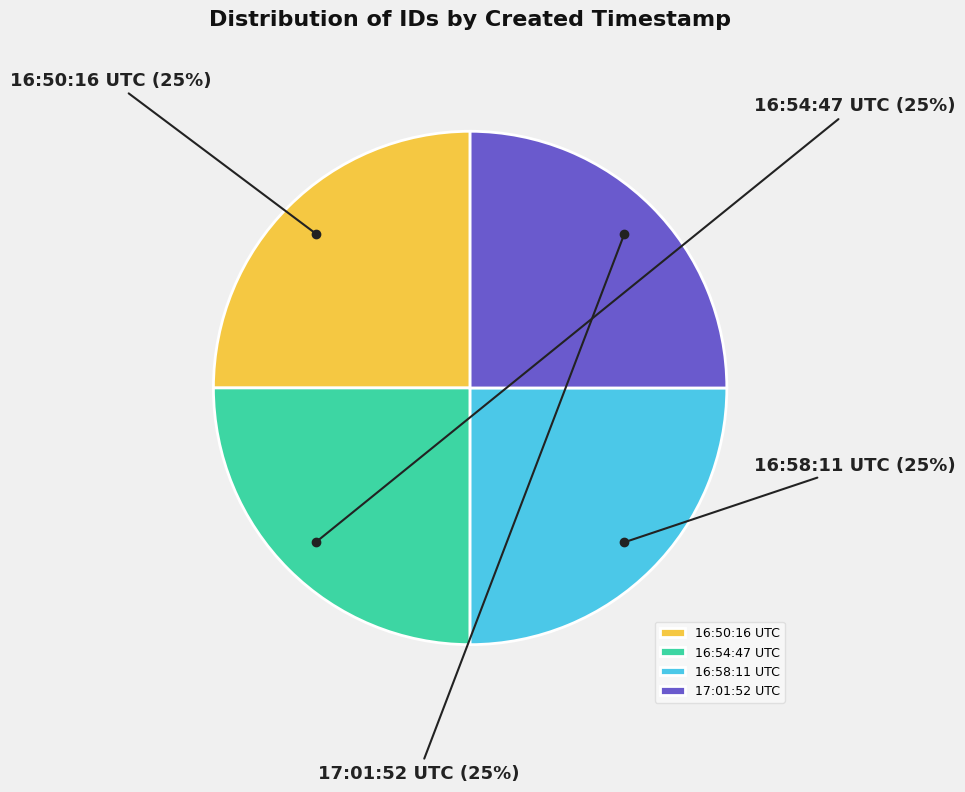

To the nearest percent, what portion does 16:50:16 UTC represent?

25%